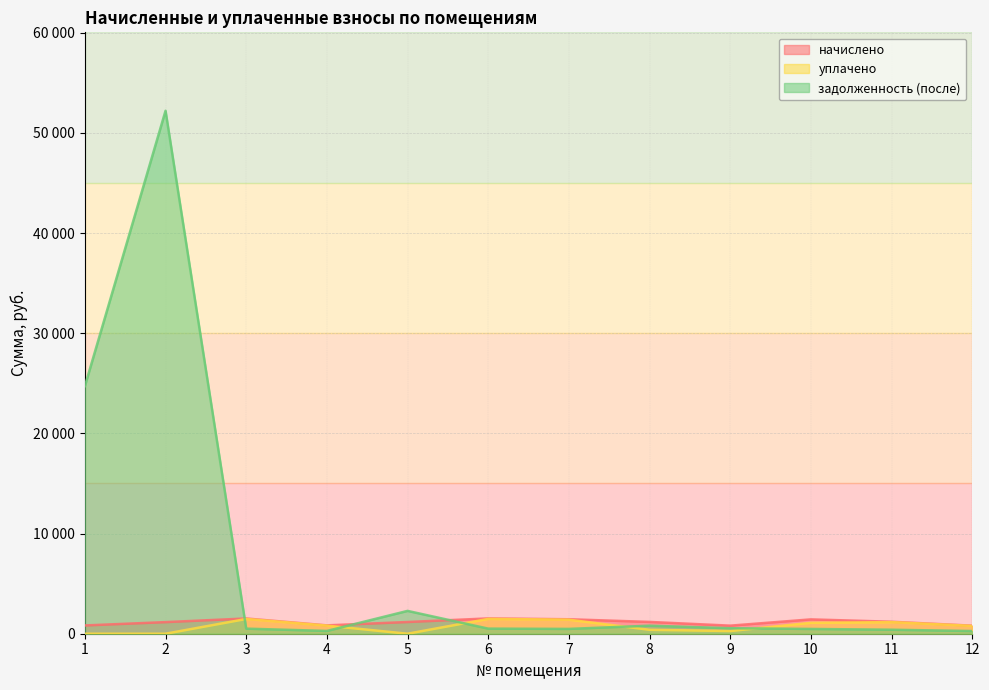

What are all the series names shown in the legend?

начислено, уплачено, задолженность (после)